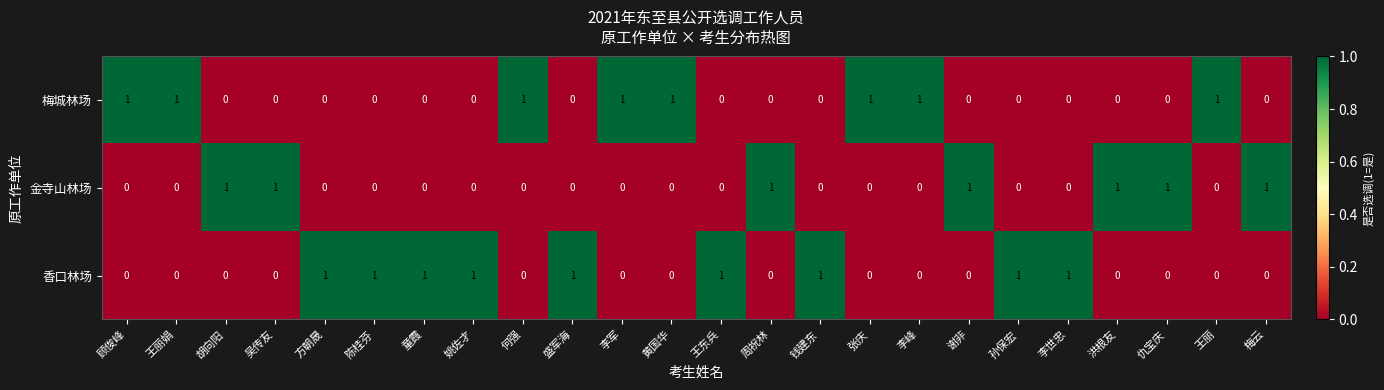

Is the value of 金寺山林场 at 胡向阳 greater than the value of 香口林场 at 李军?

Yes